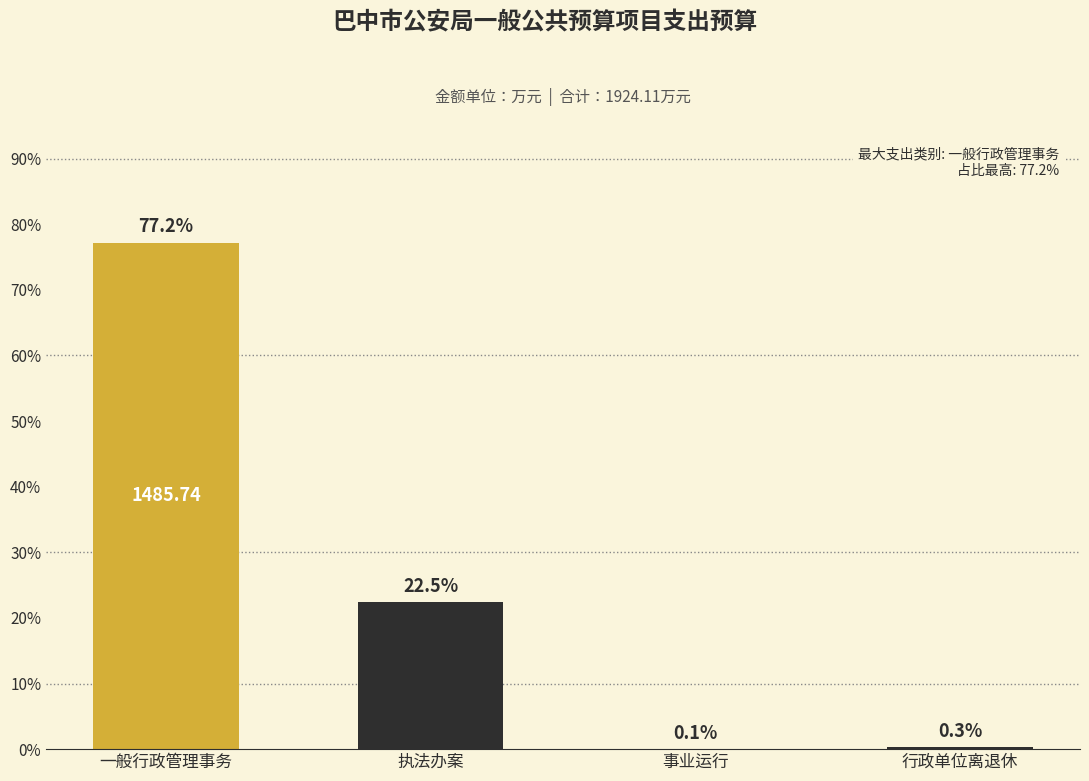

The chart shows a value of 1023.5 at 一般行政管理事务. True or false?

False